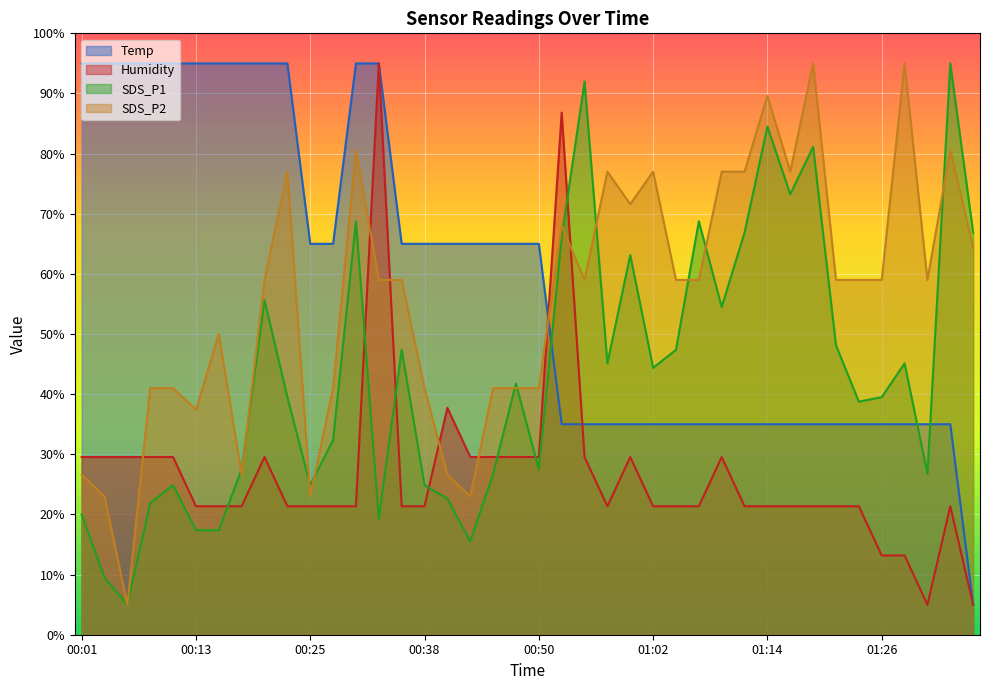

Rank the categories by SDS_P1 value from highest to lowest.

01:34, 00:55, 01:14, 01:19, 01:17, 00:30, 01:07, 01:12, 01:36, 00:52, 01:00, 00:21, 01:09, 01:21, 00:35, 01:04, 00:57, 01:29, 01:02, 00:47, 00:23, 01:26, 01:24, 00:28, 00:18, 00:50, 00:45, 01:31, 00:11, 00:25, 00:38, 00:40, 00:08, 00:01, 00:33, 00:13, 00:16, 00:42, 00:04, 00:06